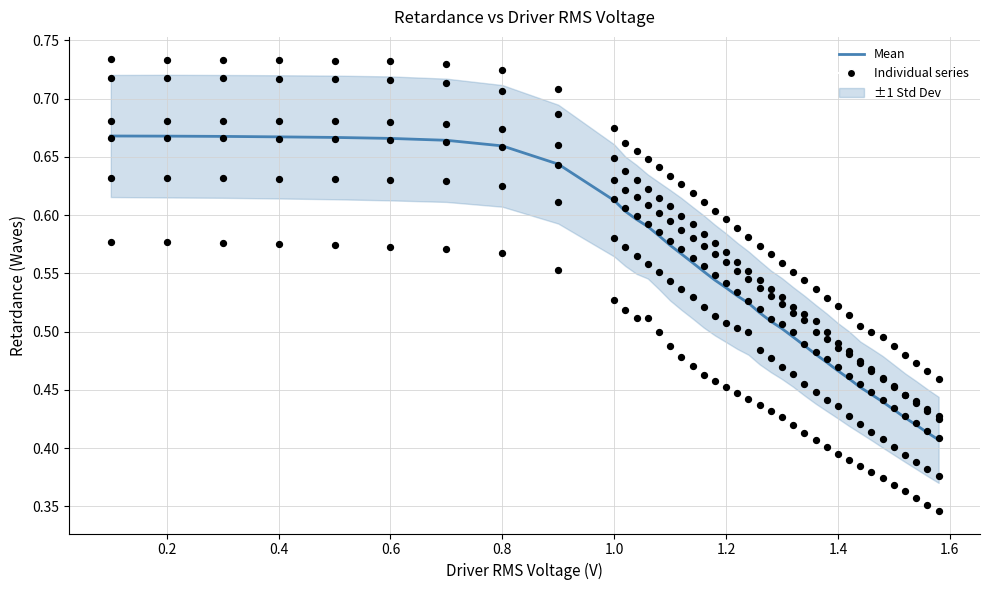

At how many categories does at least one series exceed 0?

39